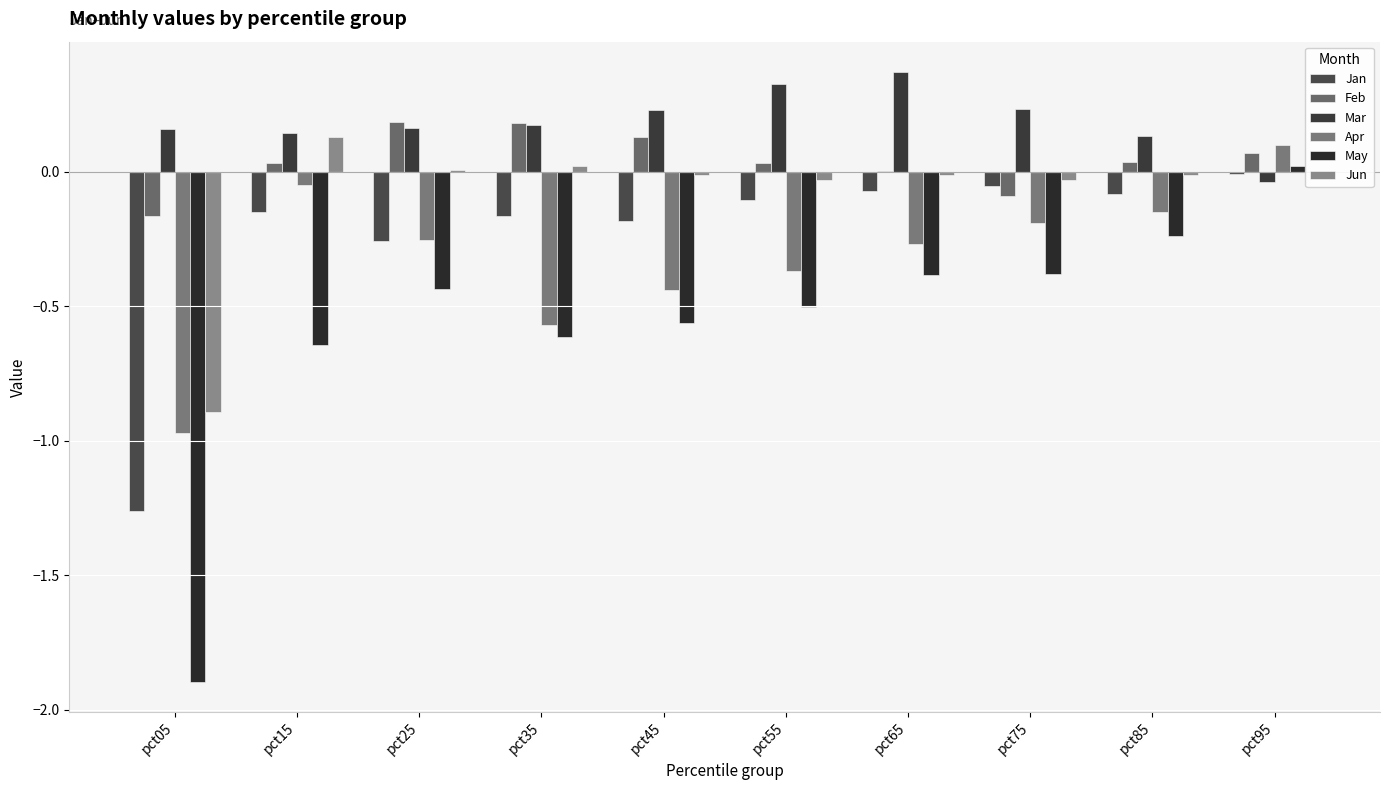

List the series in order of their peak value, lowest first.

Jan, May, Apr, Jun, Feb, Mar